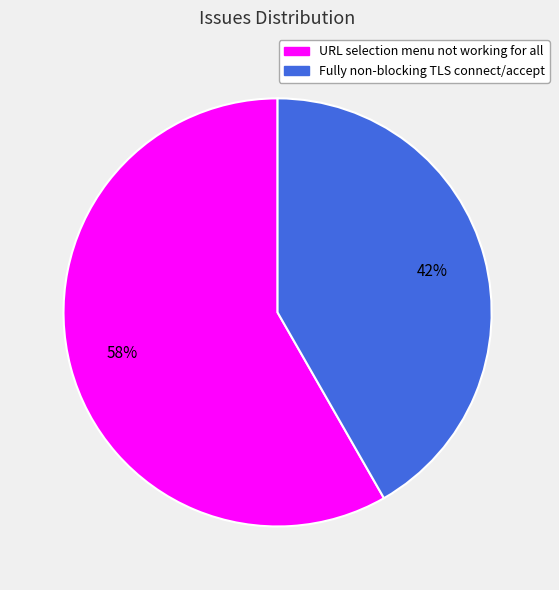

Combined, do URL selection menu not working for all and Fully non-blocking TLS connect/accept account for over 50%?

Yes